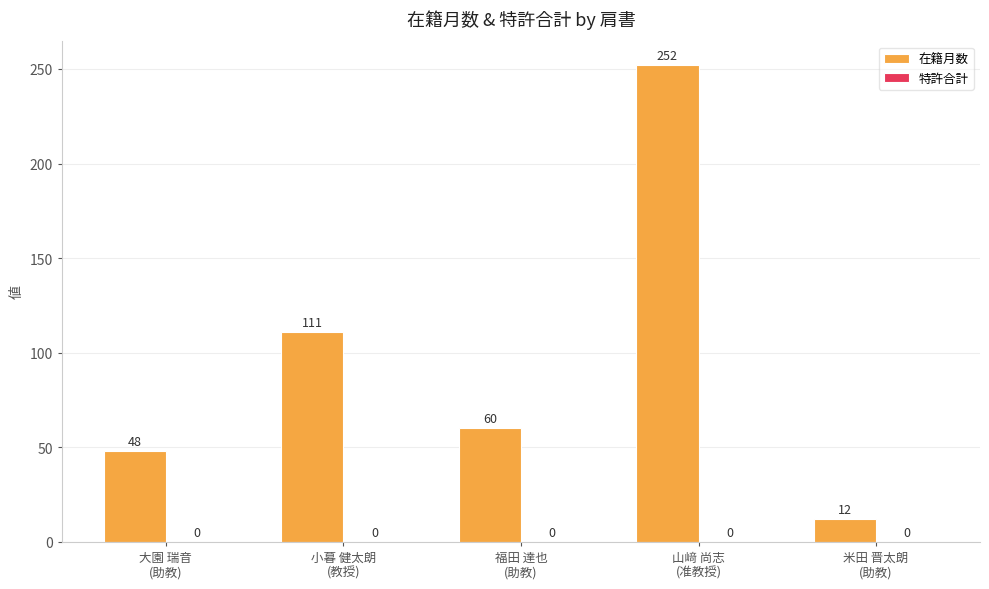

What is the sum of all values?

483